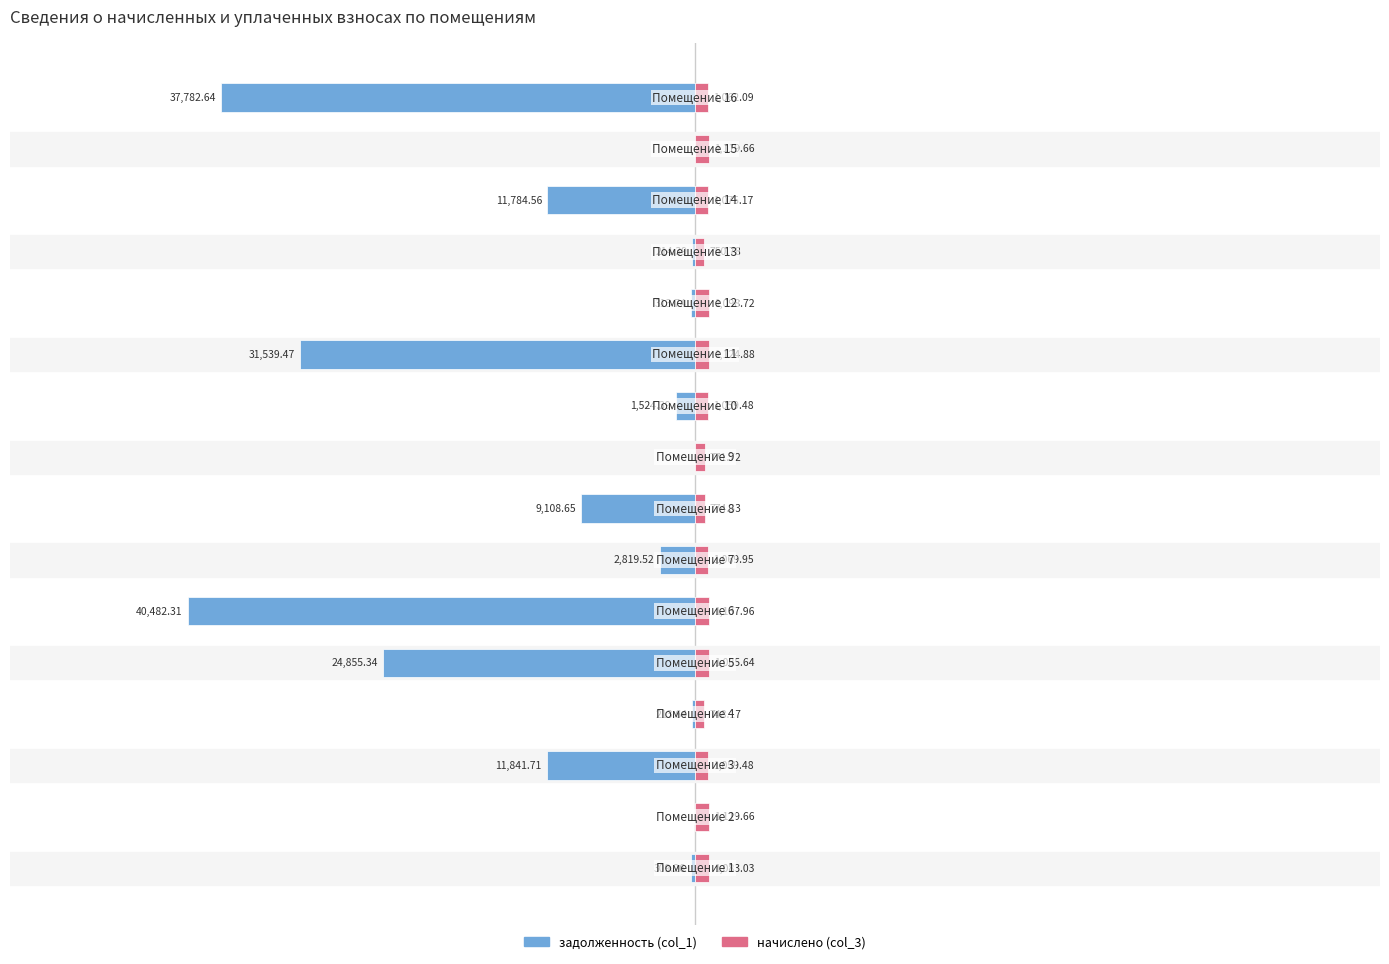

List the series in order of their peak value, lowest first.

задолженность (col_1), начислено (col_3)